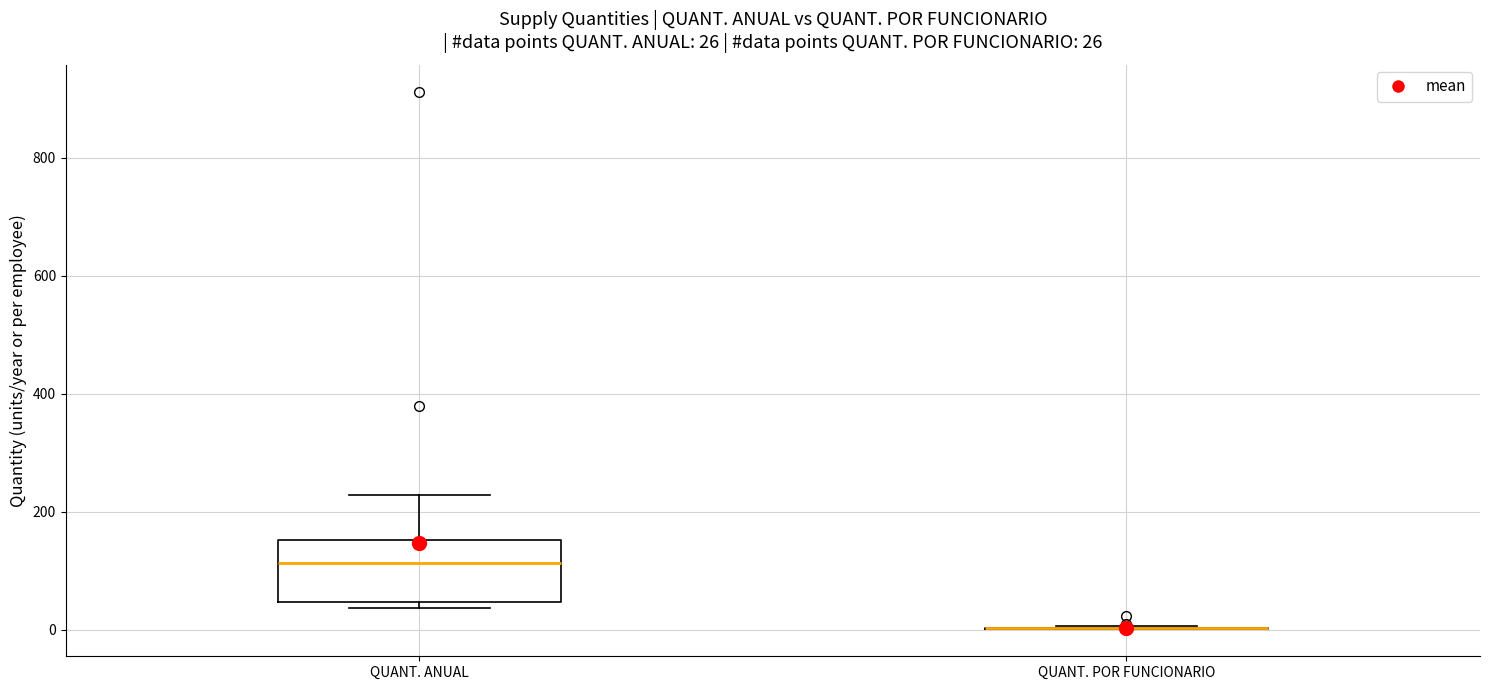

Which box is the tallest, from its lower edge to its upper edge?

QUANT. ANUAL